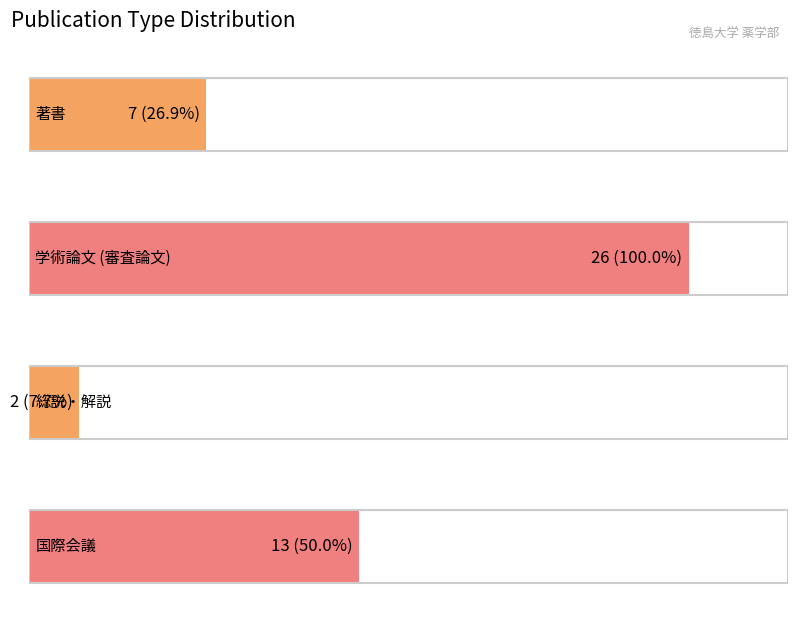

Are the bars grouped side by side (vs. stacked)?

No